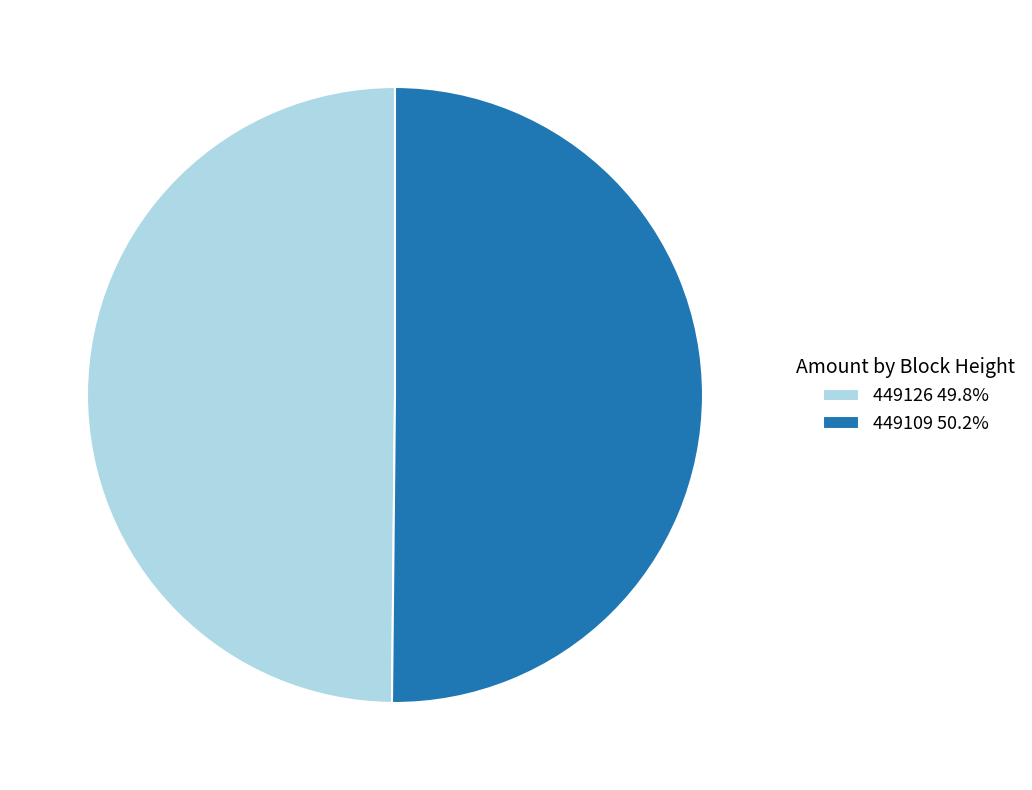

Combined, do 449109 50.2% and 449126 49.8% account for over 50%?

Yes